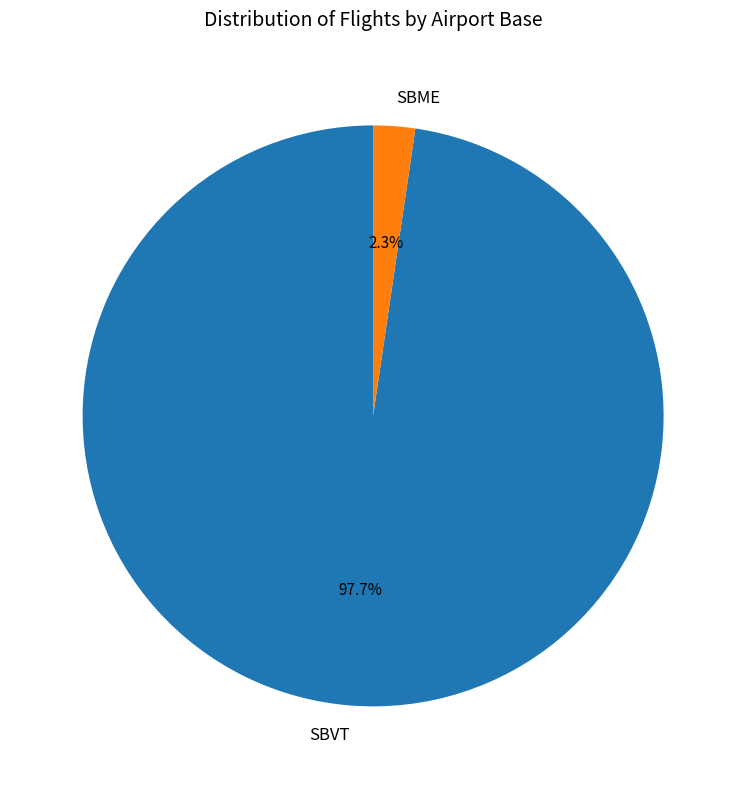

Between SBME and SBVT, which is larger?

SBVT